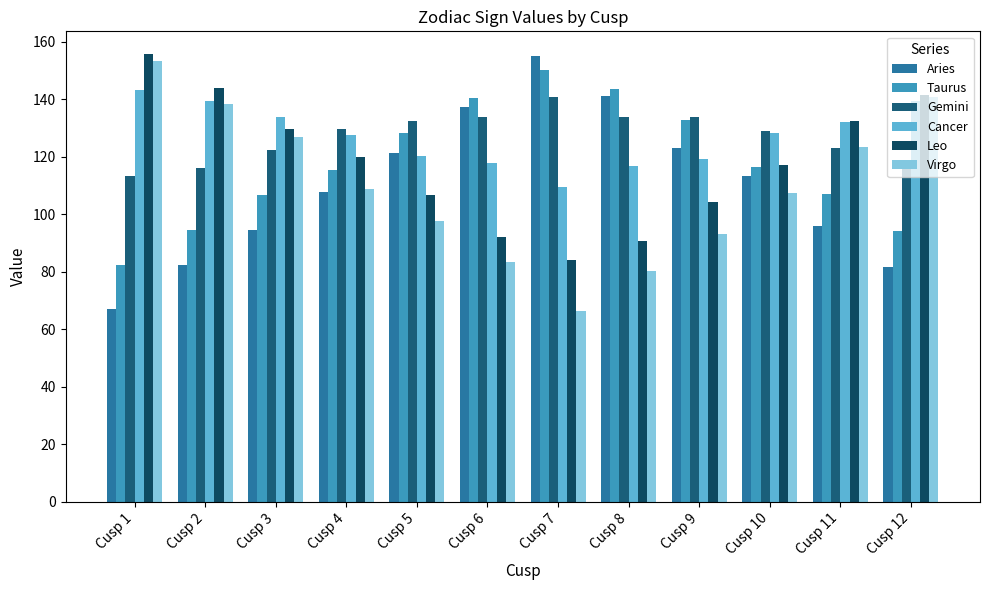

How many distinct data groups are displayed?

6